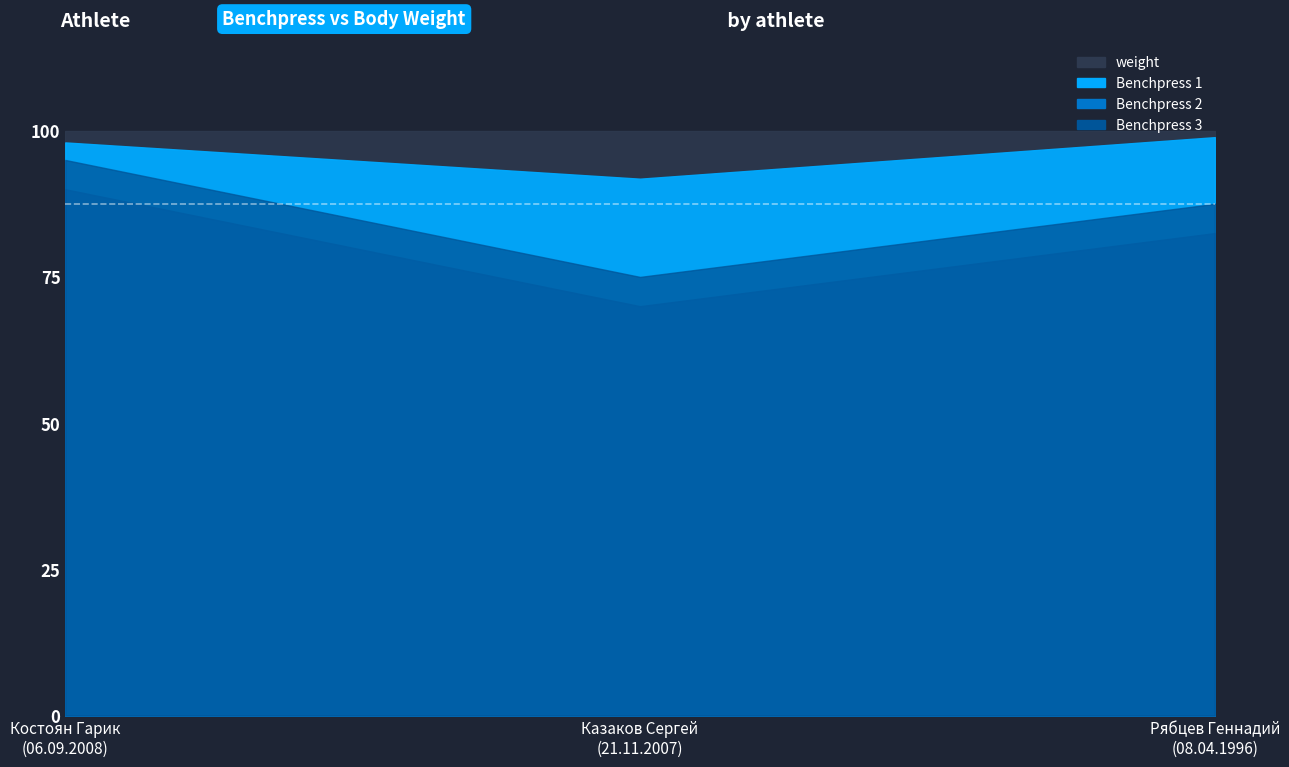

At which label does weight reach its peak?

Костоян Гарик
(06.09.2008)